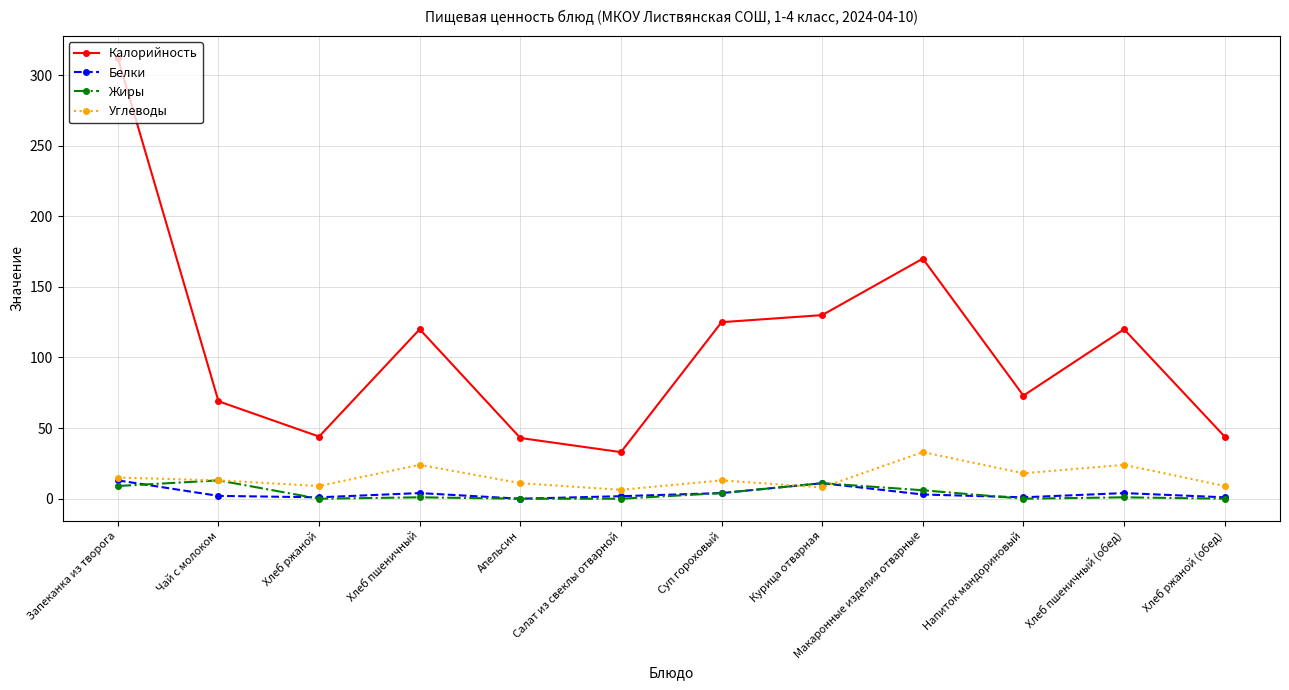

What are all the series names shown in the legend?

Калорийность, Белки, Жиры, Углеводы